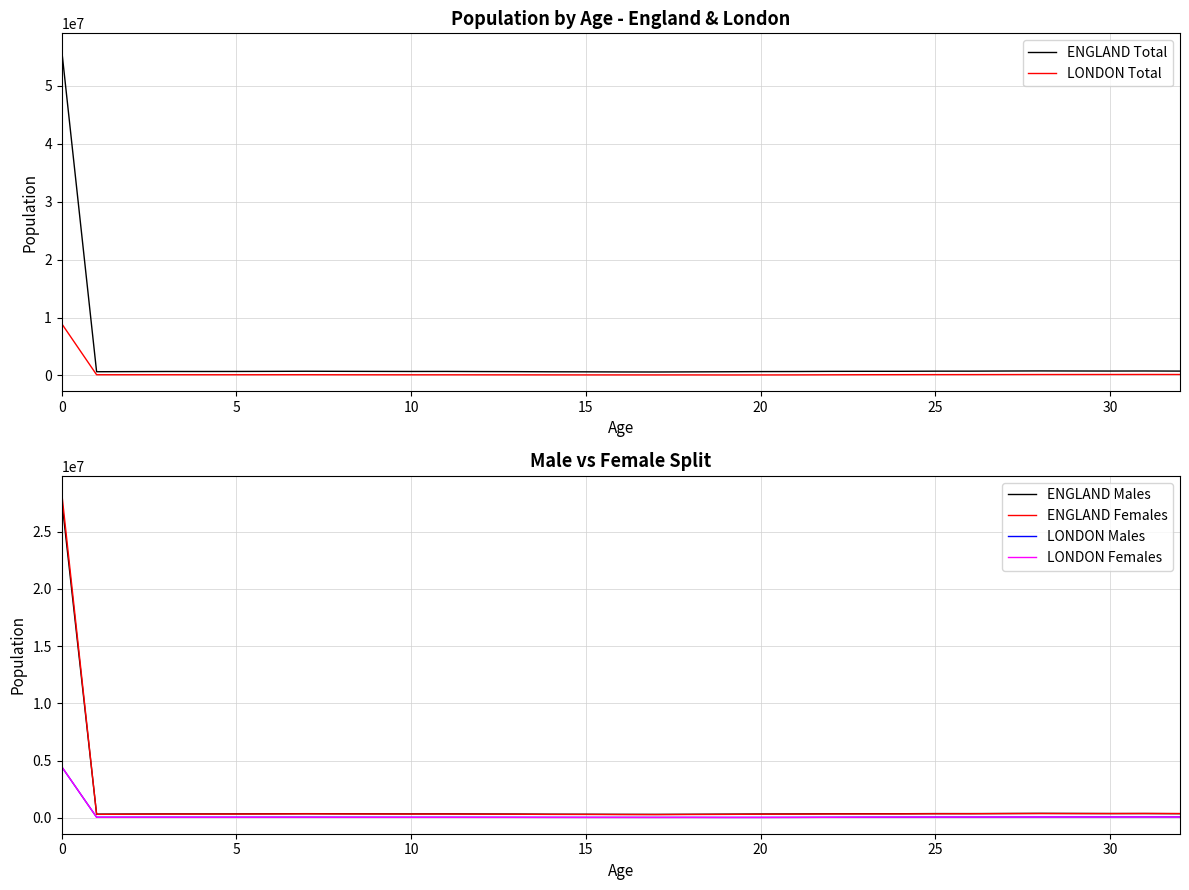

What is the label of the 11th point from the left?

10